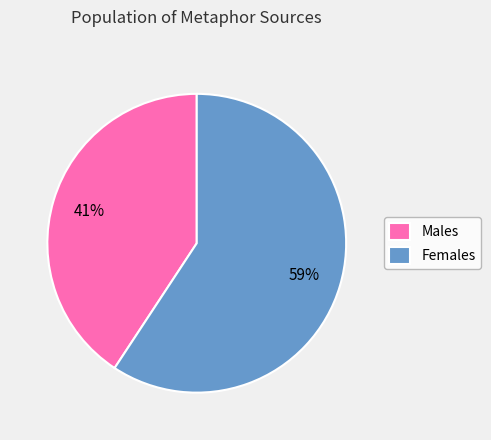

The Males slice represents 29% of the pie. True or false?

False